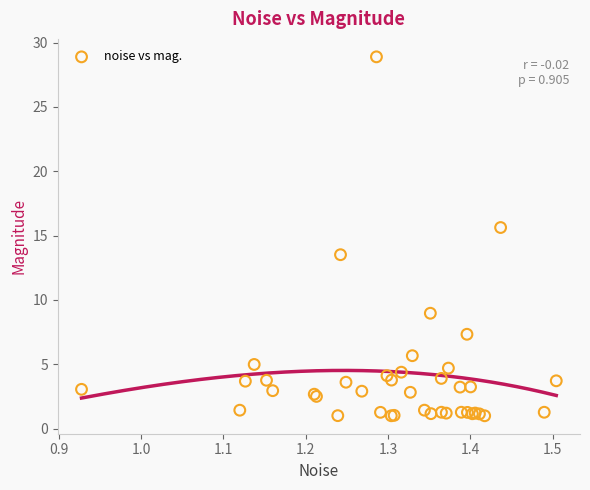

What Y value in the scatter plot is closest to 14?

13.5